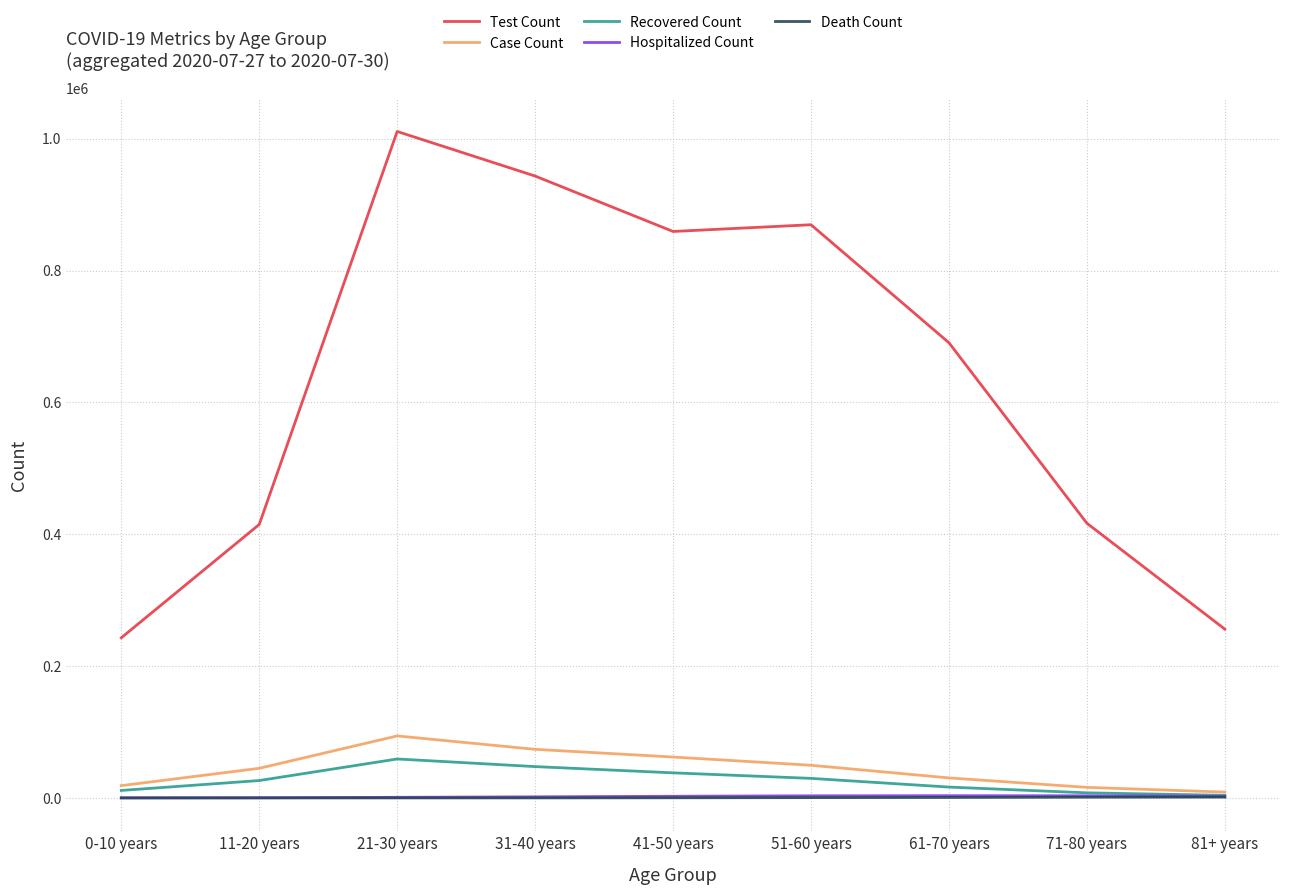

Read the Hospitalized Count value at 11-20 years.

311